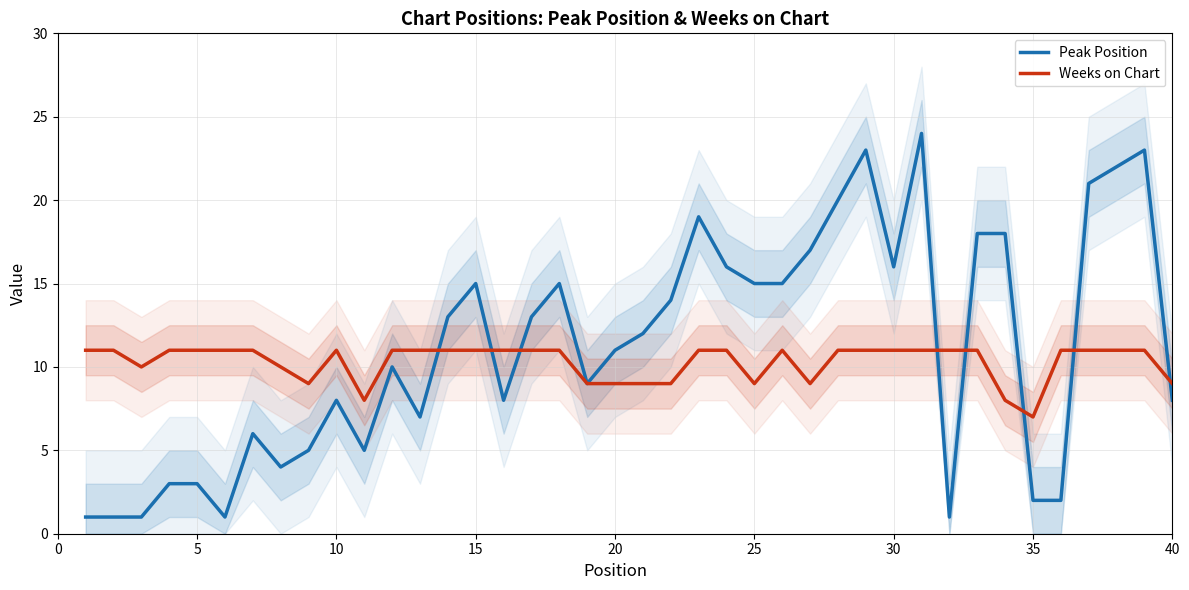

What is the highest value of the Weeks on Chart series?

11